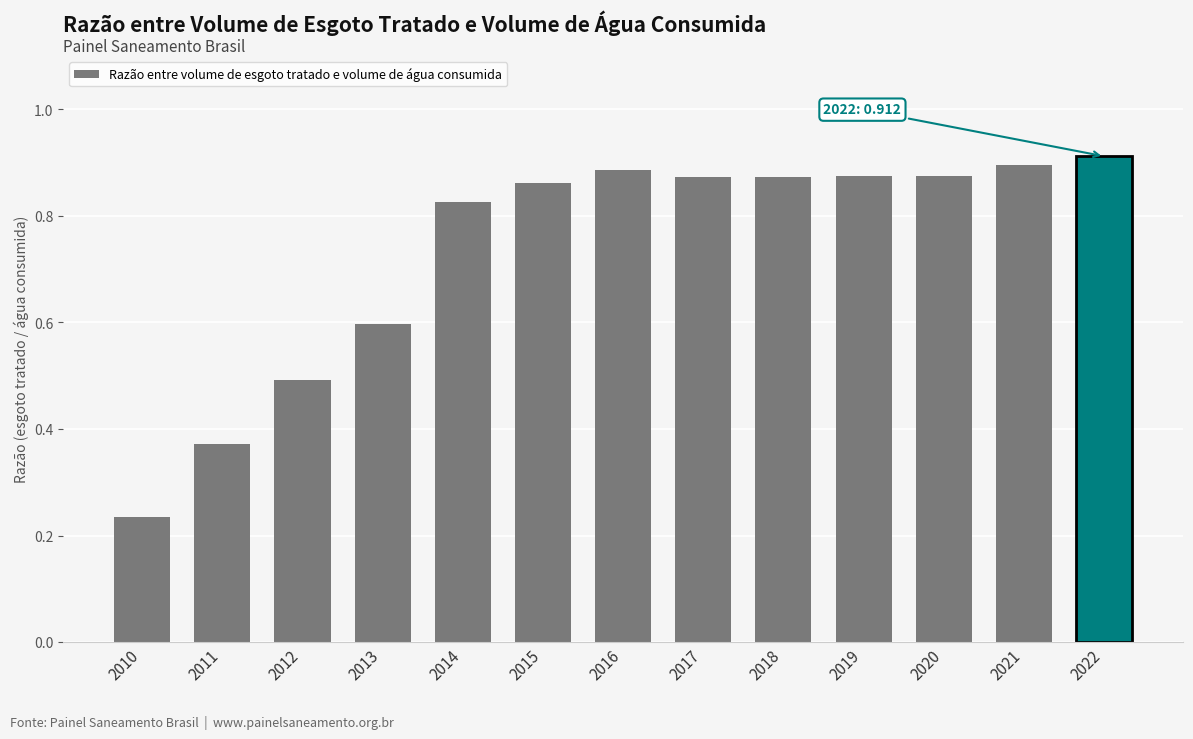

What is the average value?

0.7